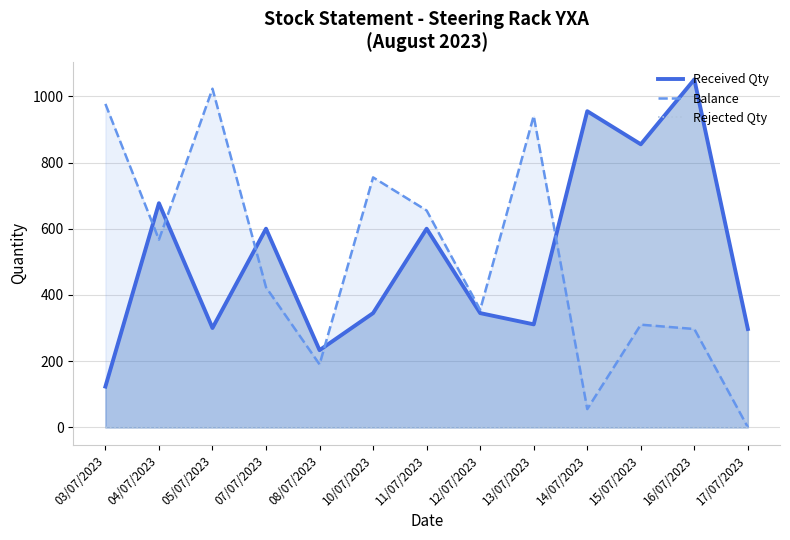

Rank the series by their maximum value, from highest to lowest.

Received Qty, Balance, Rejected Qty